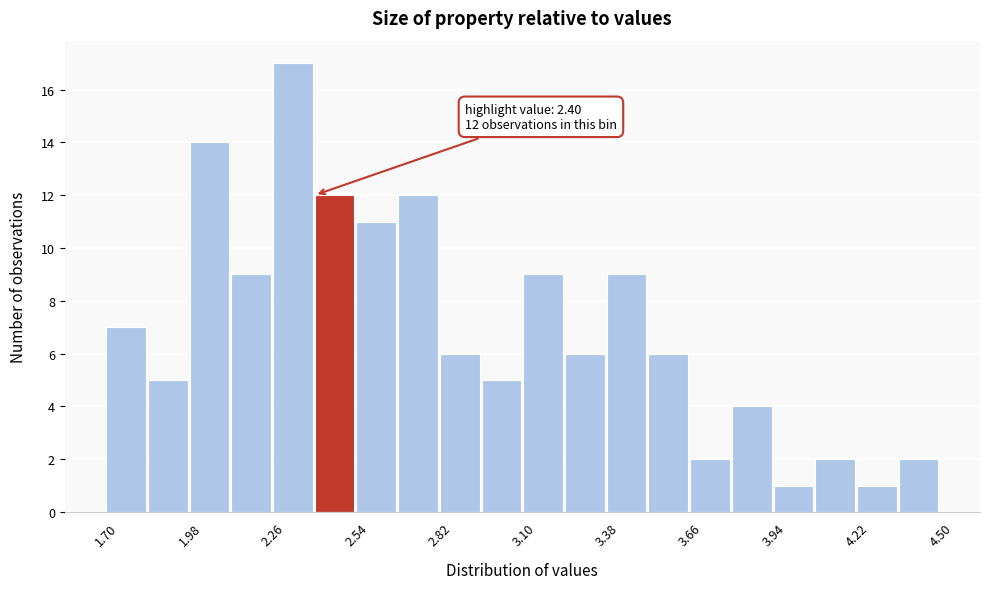

Around what value on the x-axis is the tallest bar? Give the approximate position of its centre, as read against the axis.

2.35